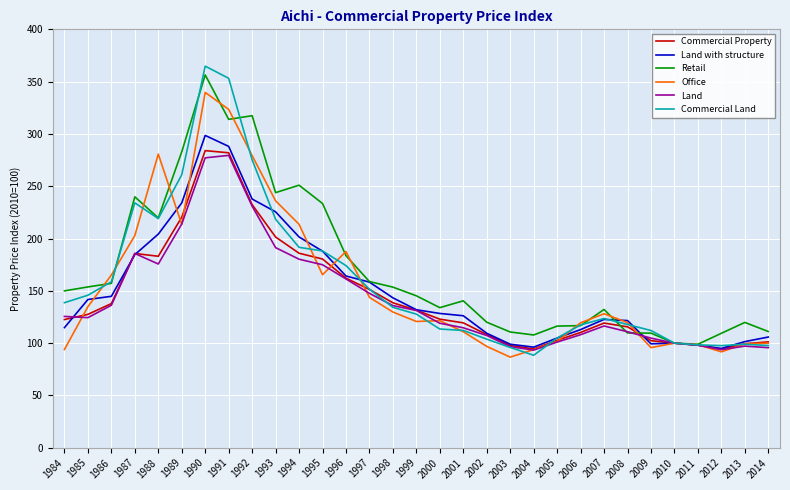

How many values in the Land series are below 124?

15